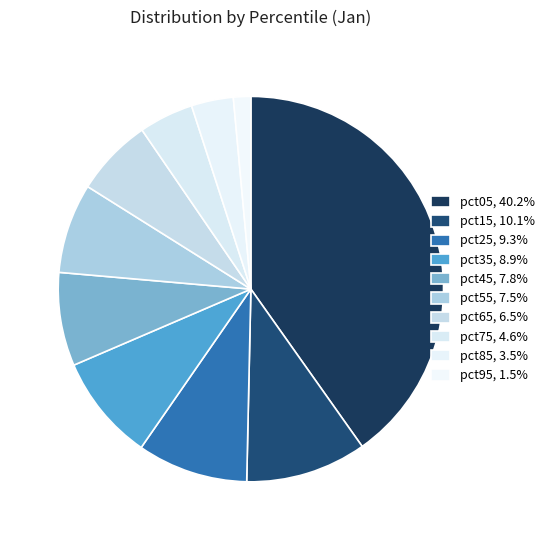

How many slices are in this pie chart?

10